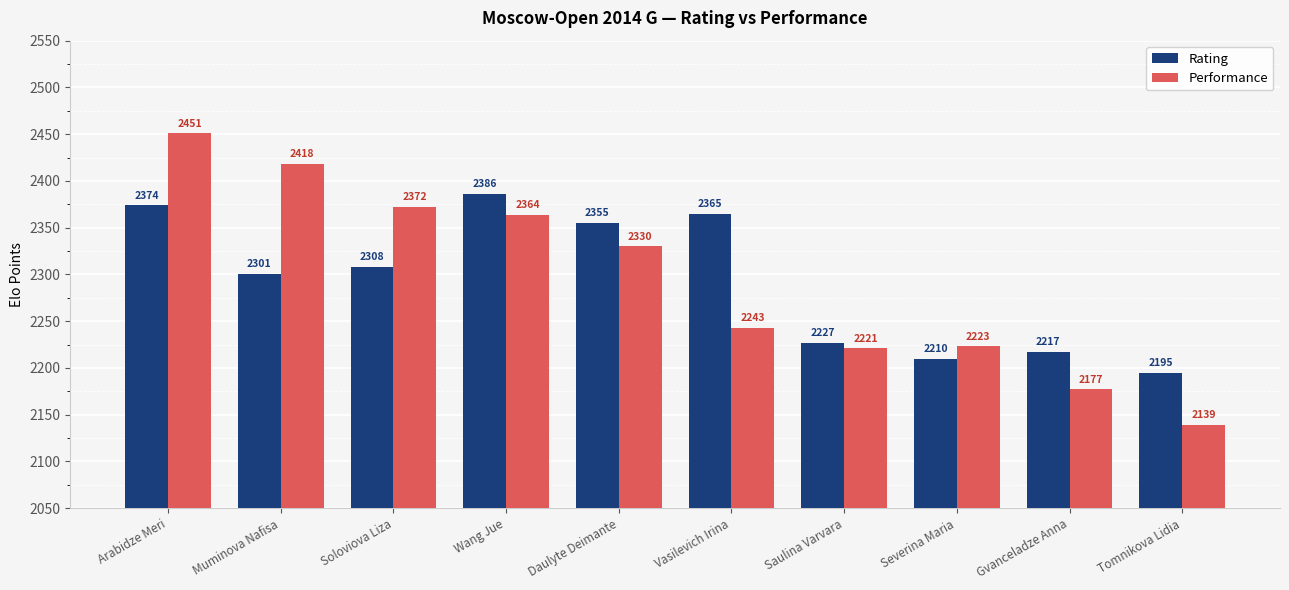

What is the label of the 9th bar from the right?

Muminova Nafisa